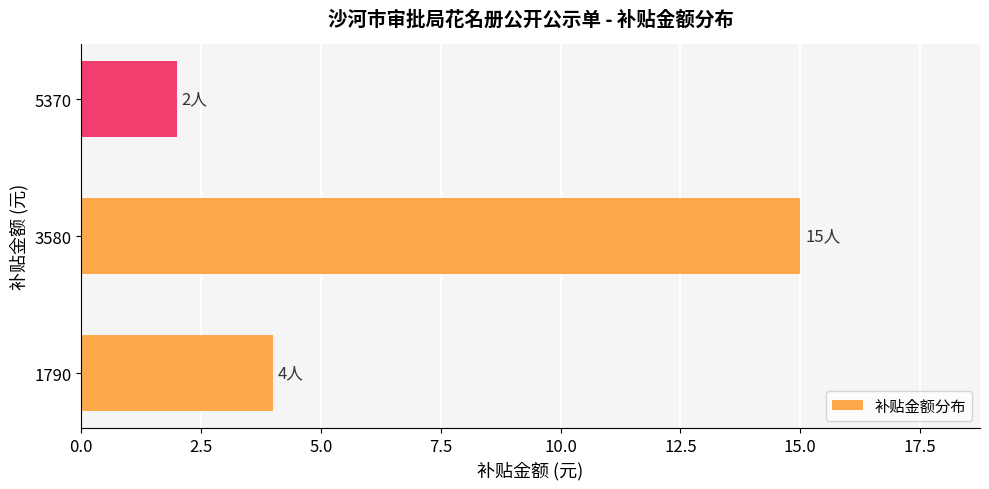

Approximately how many times larger is the value at 1790 compared to 3580?

0.3